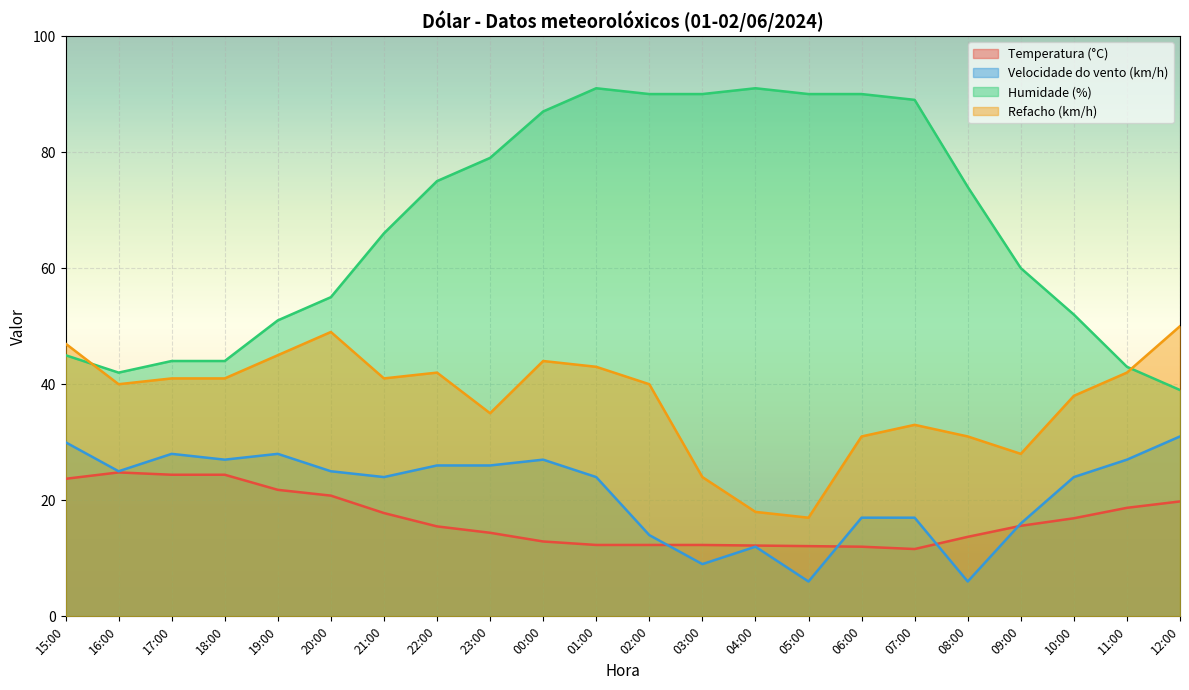

At which category does Temperatura (°C) reach its first local peak?

16:00